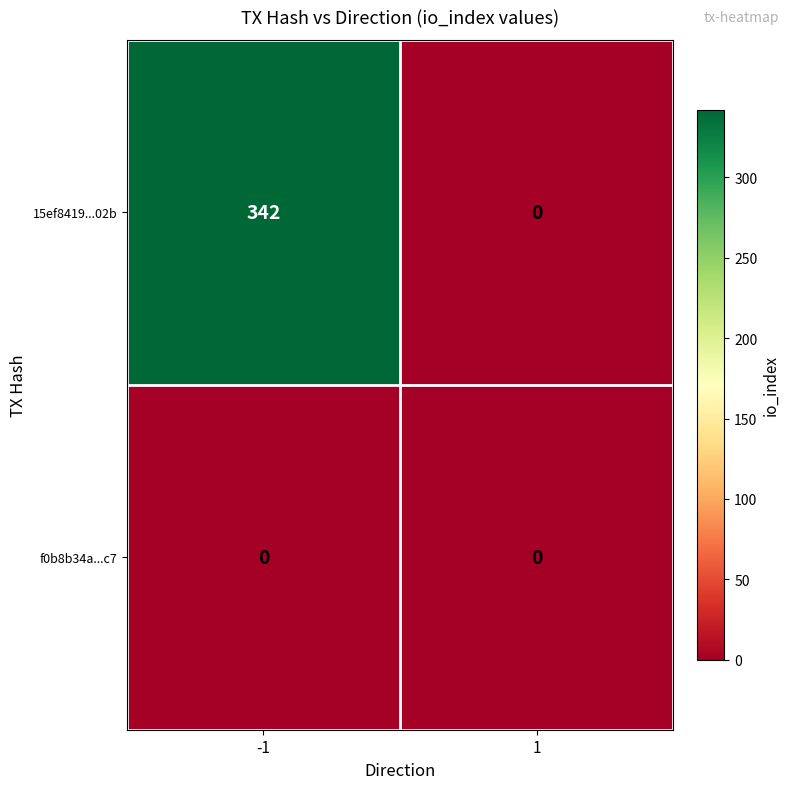

Reading left to right, what are all the values shown in this chart?

15ef8419...02b: 342	0
f0b8b34a...c7: 0	0